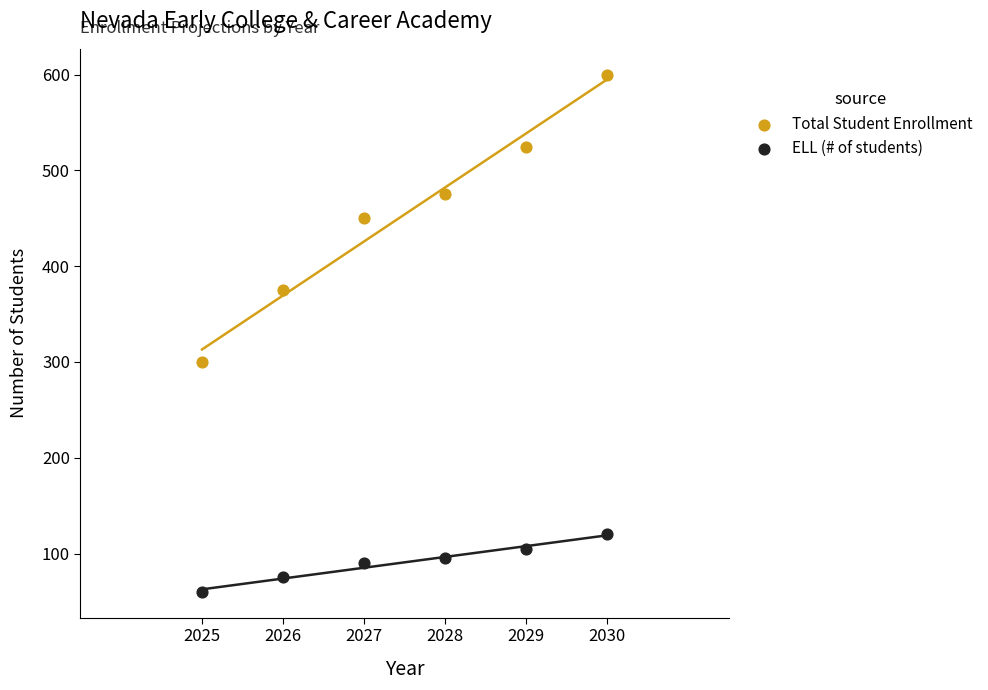

Which series reaches the minimum Y coordinate?

ELL (# of students)